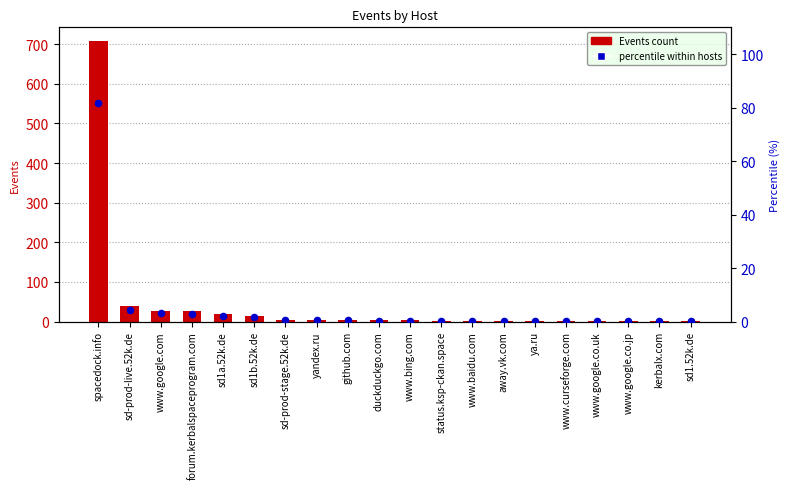

Is the value of percentile within hosts at www.google.com greater than the value of Events count at www.bing.com?

Yes